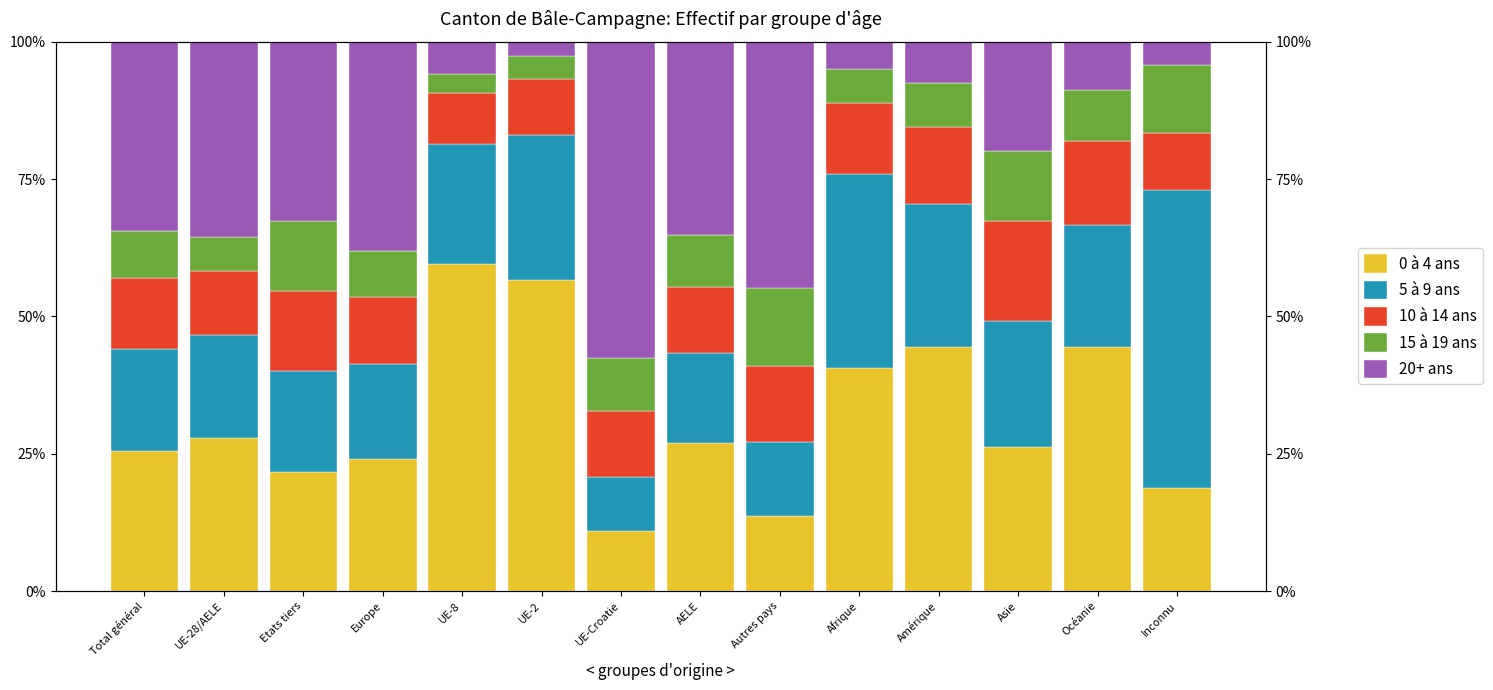

What is the sum of all 5 à 9 ans values?

321.4